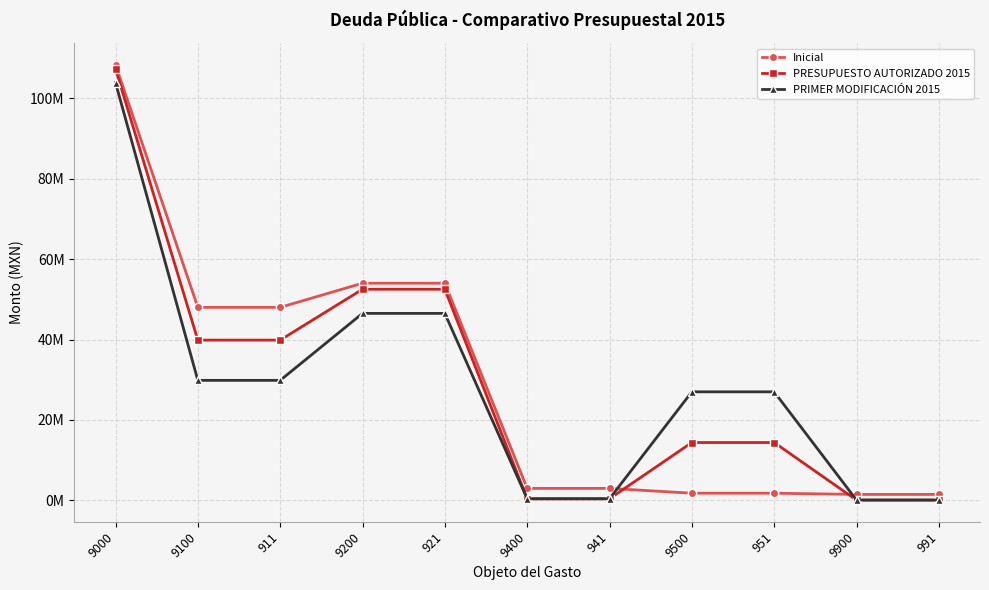

Does the chart have visible grid lines?

Yes